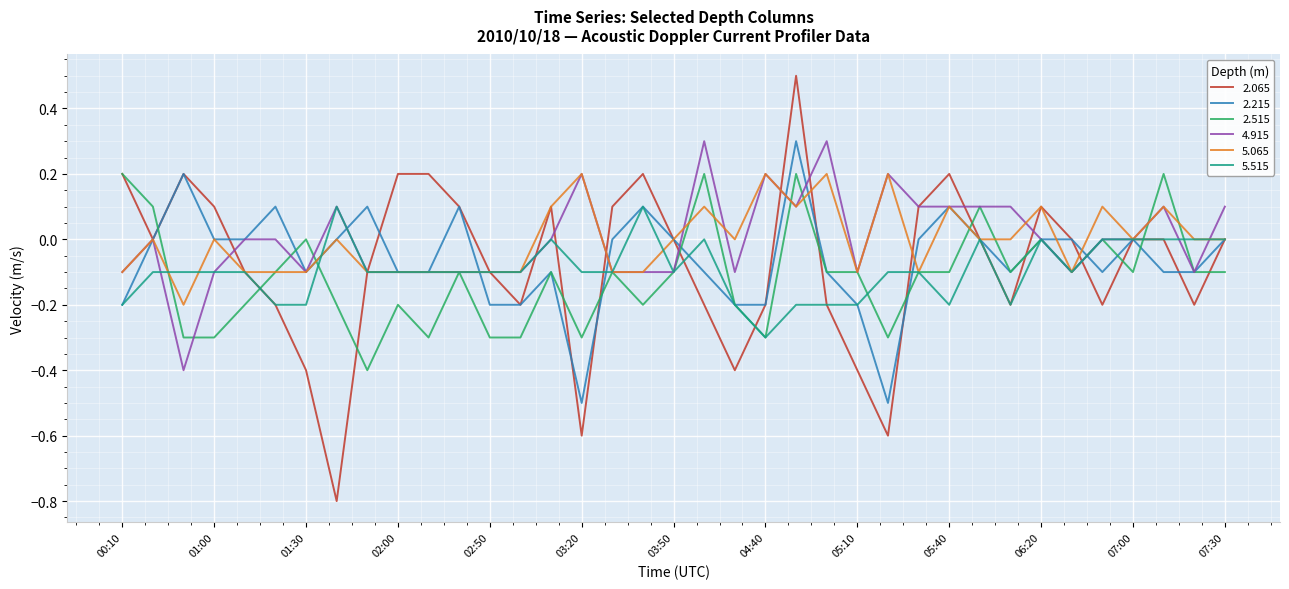

What is the lowest value of the 5.515 series?

-0.3